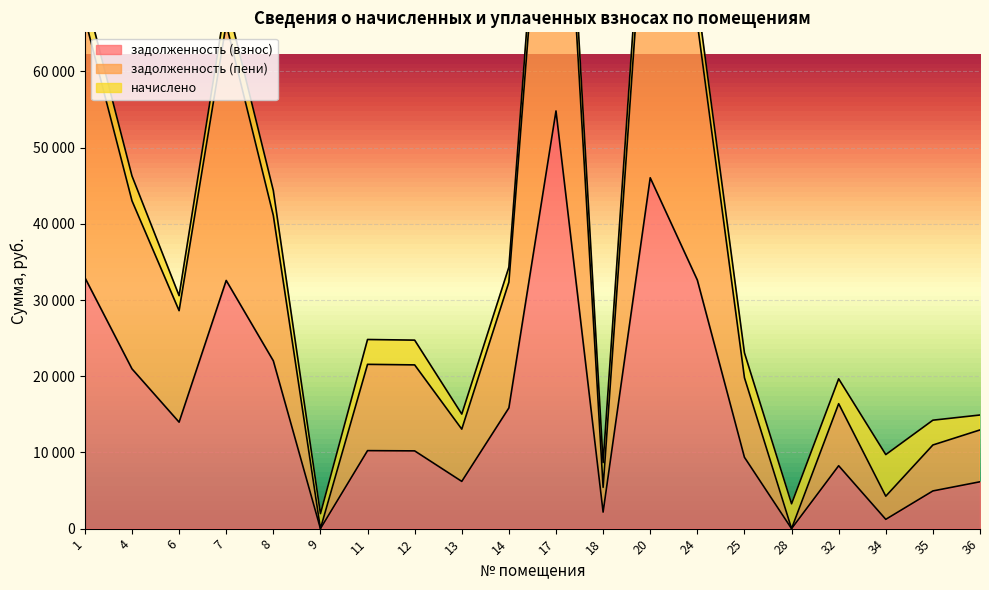

What is the value of the задолженность (взнос) point at the 5th from the left?

22025.7